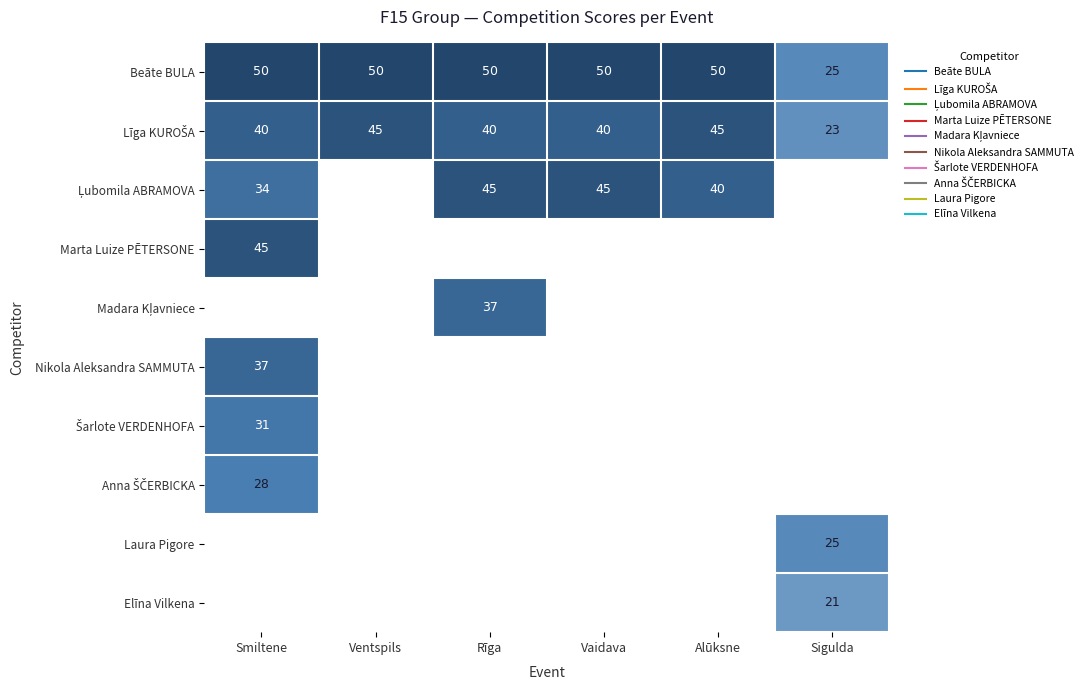

What is the highest value of the Ļubomila ABRAMOVA series?

45.0